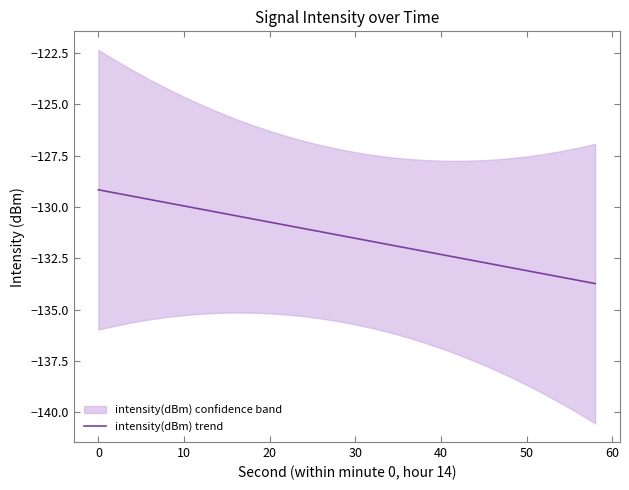

What is the highest value of the intensity(dBm) trend series?

-129.2